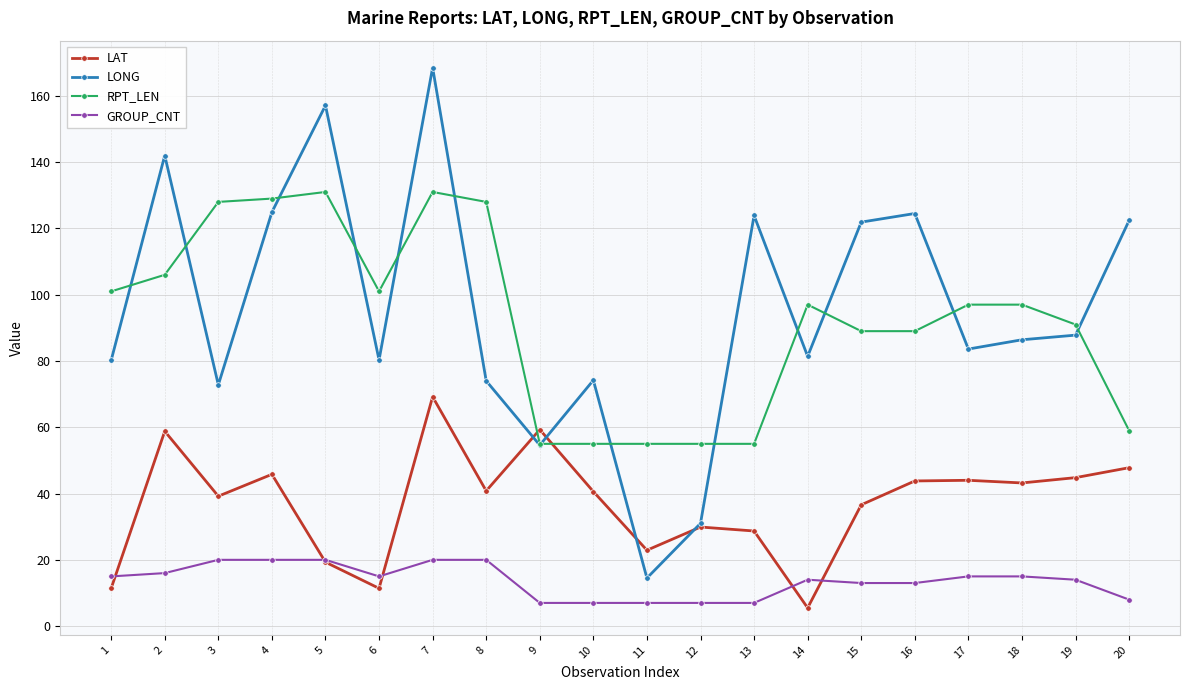

Between 7 and 20, which series saw the biggest shift?

RPT_LEN